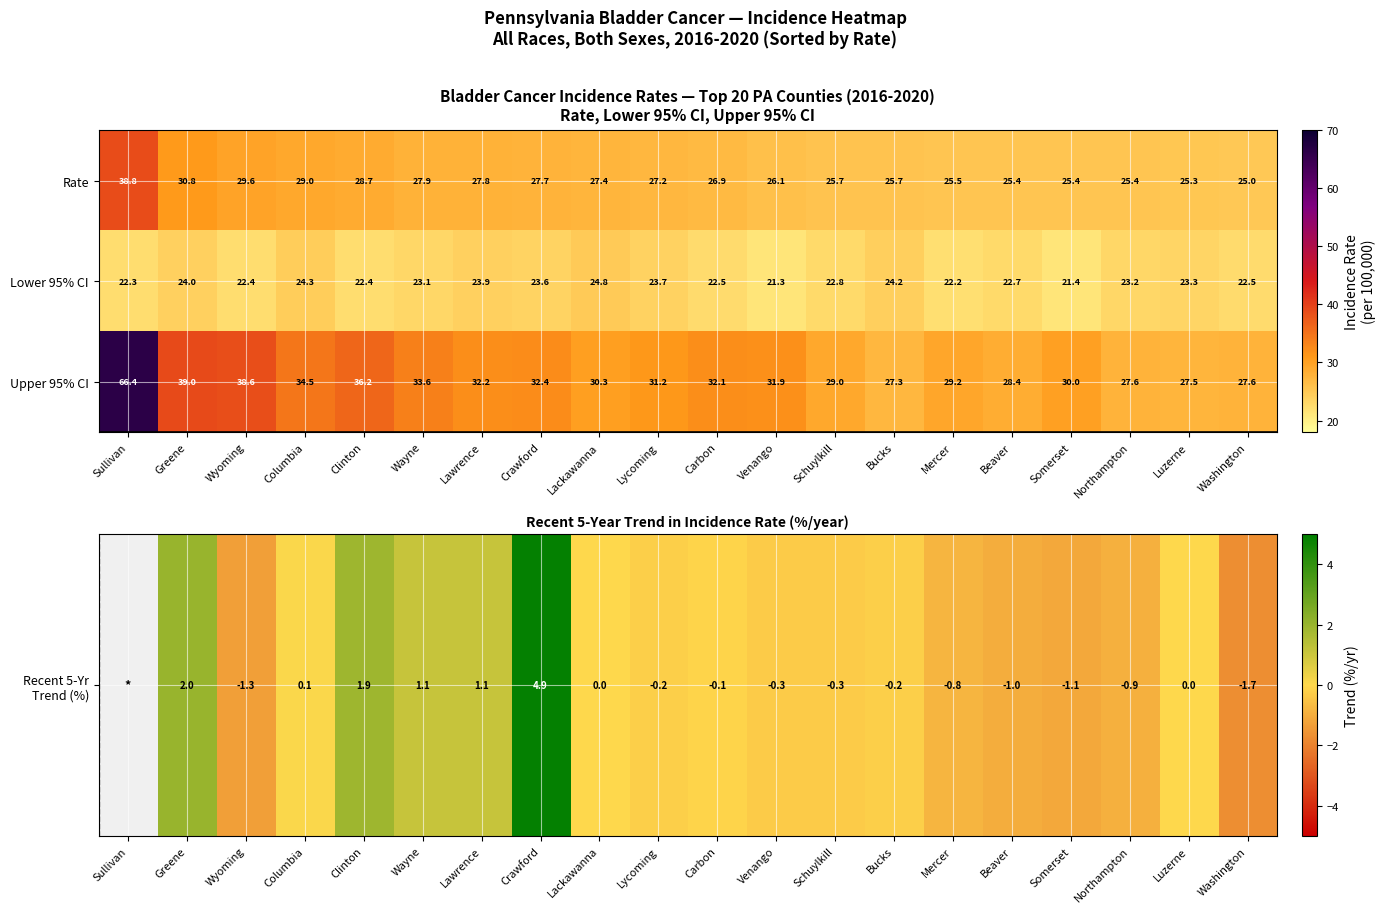

Between Crawford and Somerset, which series saw the biggest shift?

Upper 95% CI